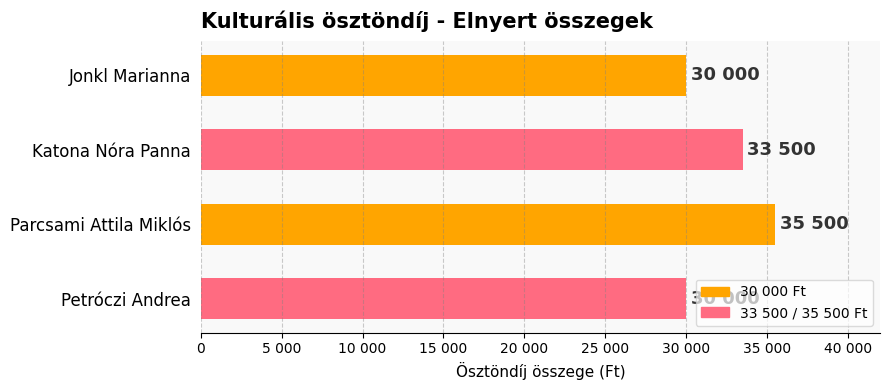

Does the chart contain any negative values?

No